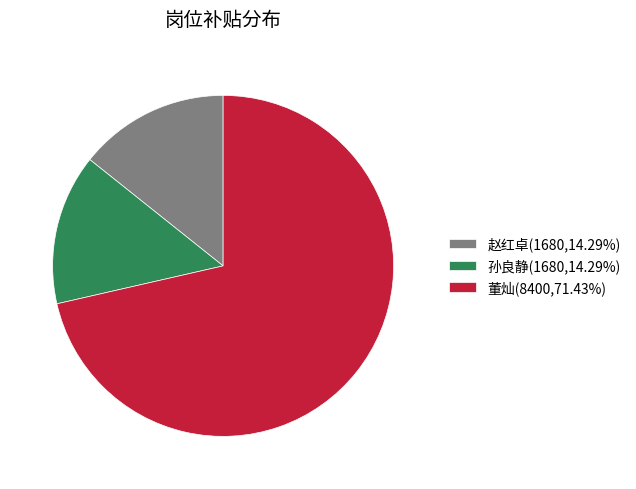

What is the ratio of the value at 赵红卓(1680,14.29%) to the value at 孙良静(1680,14.29%)?

1.0